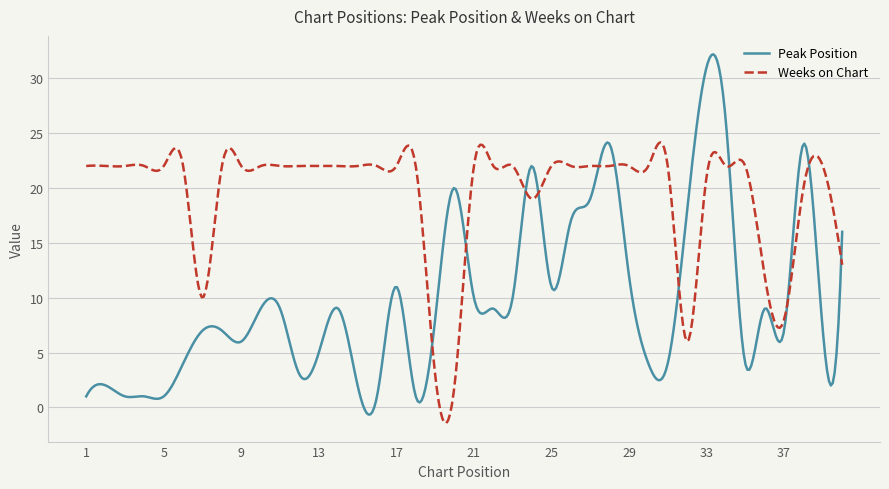

Rank the series by their maximum value, from highest to lowest.

Peak Position, Weeks on Chart